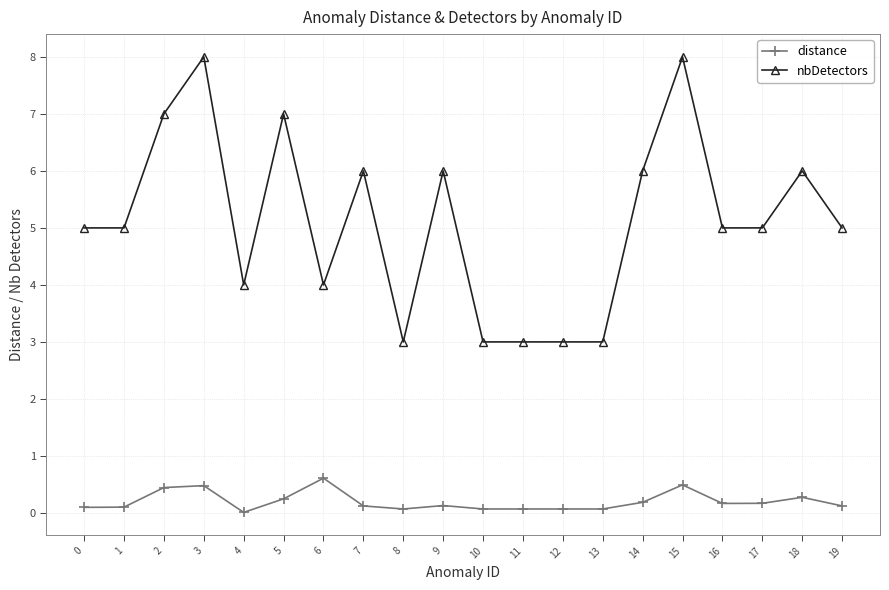

What is the maximum value for nbDetectors?

8.0